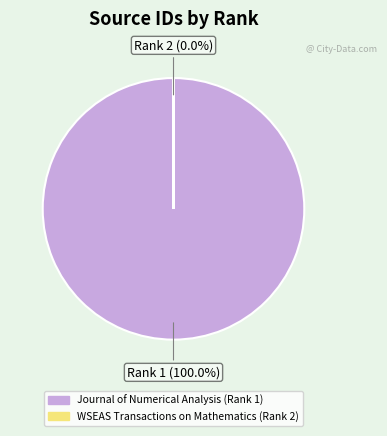

Count the number of slices in the pie.

2